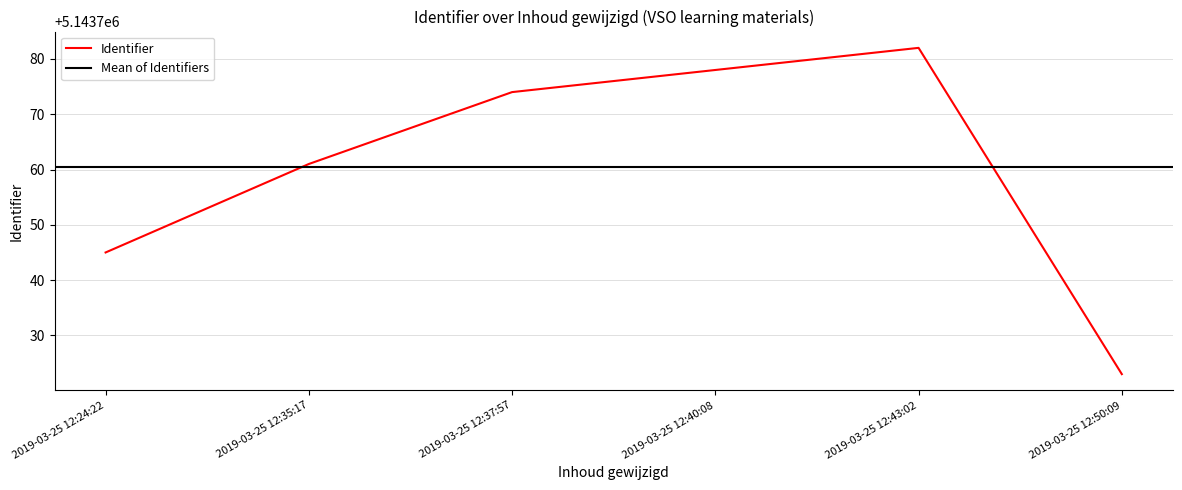

True or false: Identifier has a value of 5143723 at 2019-03-25 12:50:09.

True